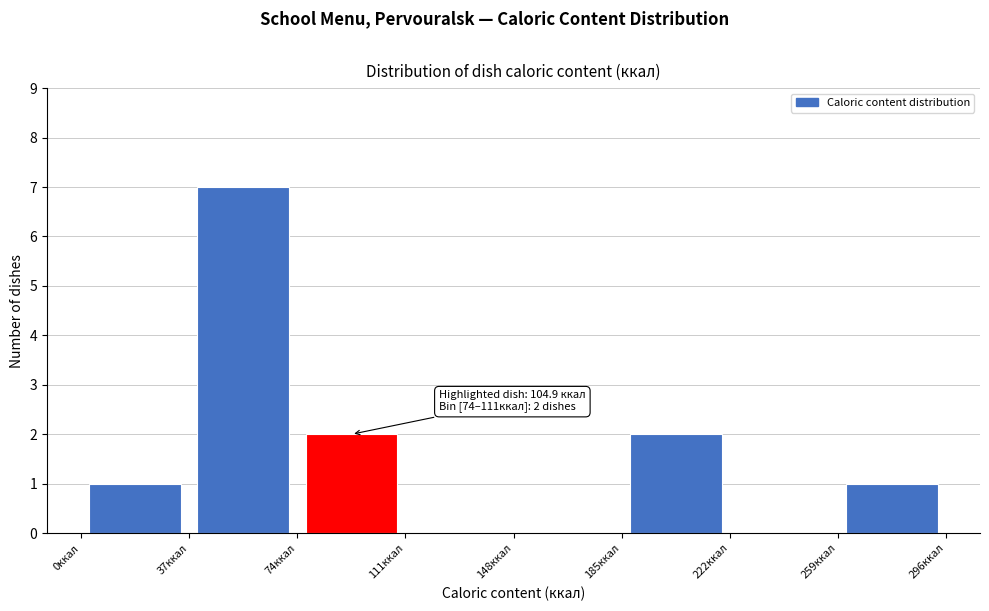

Over which range of the x-axis is the bar tallest?

37 to 74